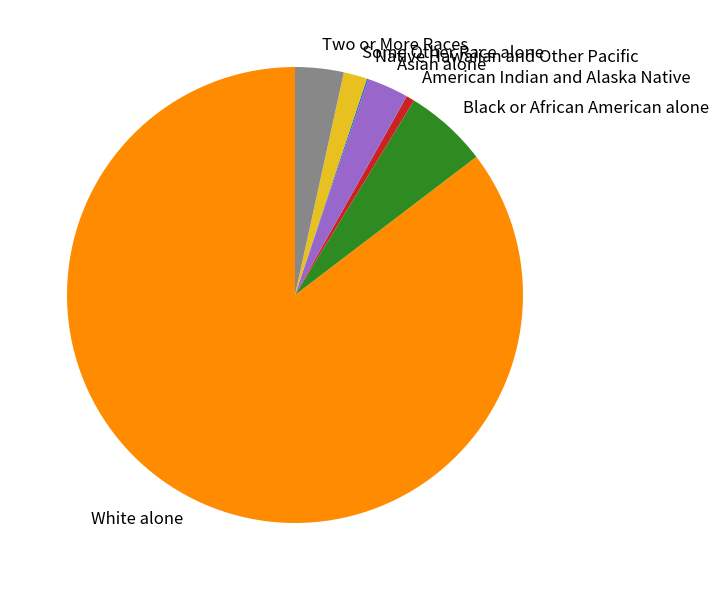

True or false: White alone accounts for 85% of the total.

True